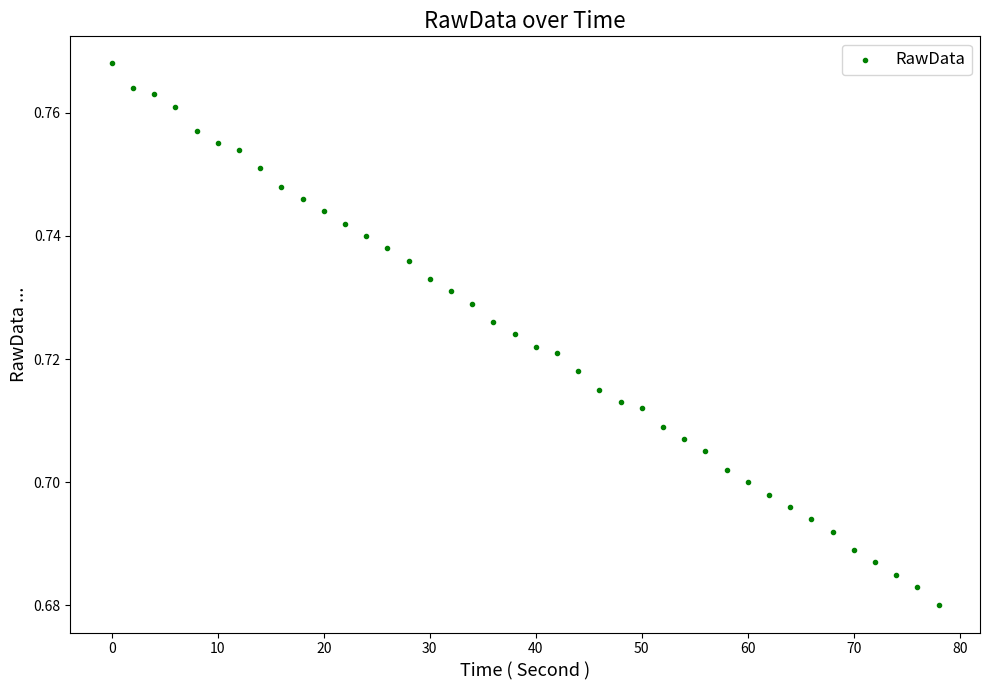

What is the range of X values (max minus min)?

78.0